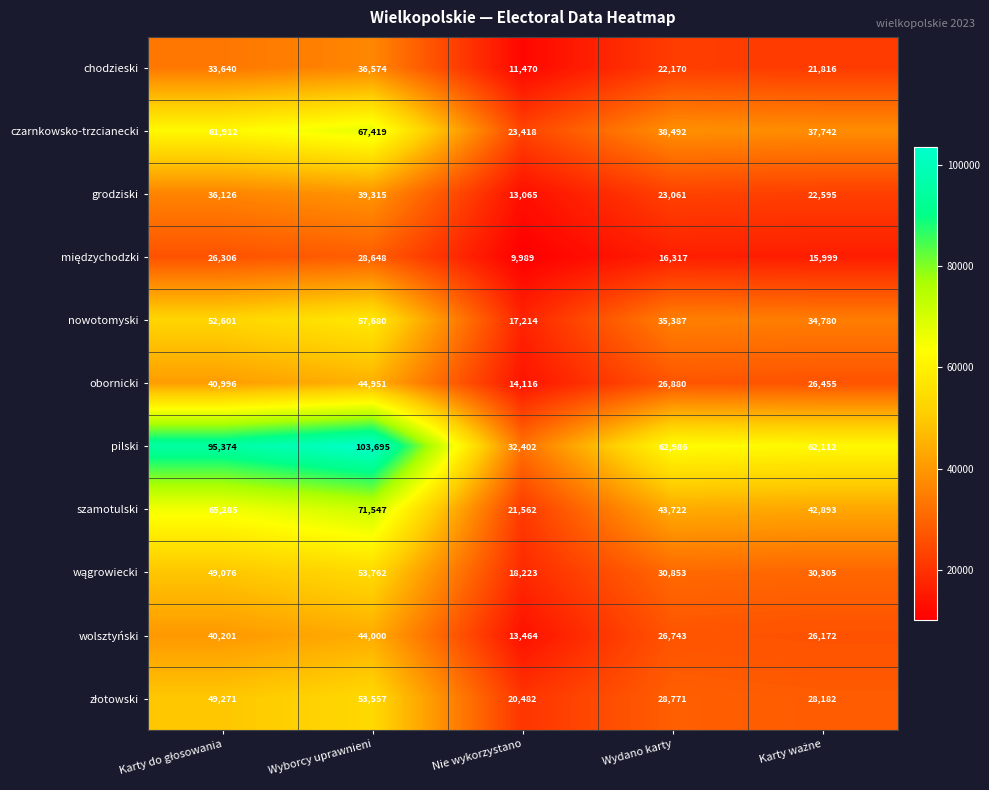

At which category is the sum across all series the highest?

Wyborcy uprawnieni